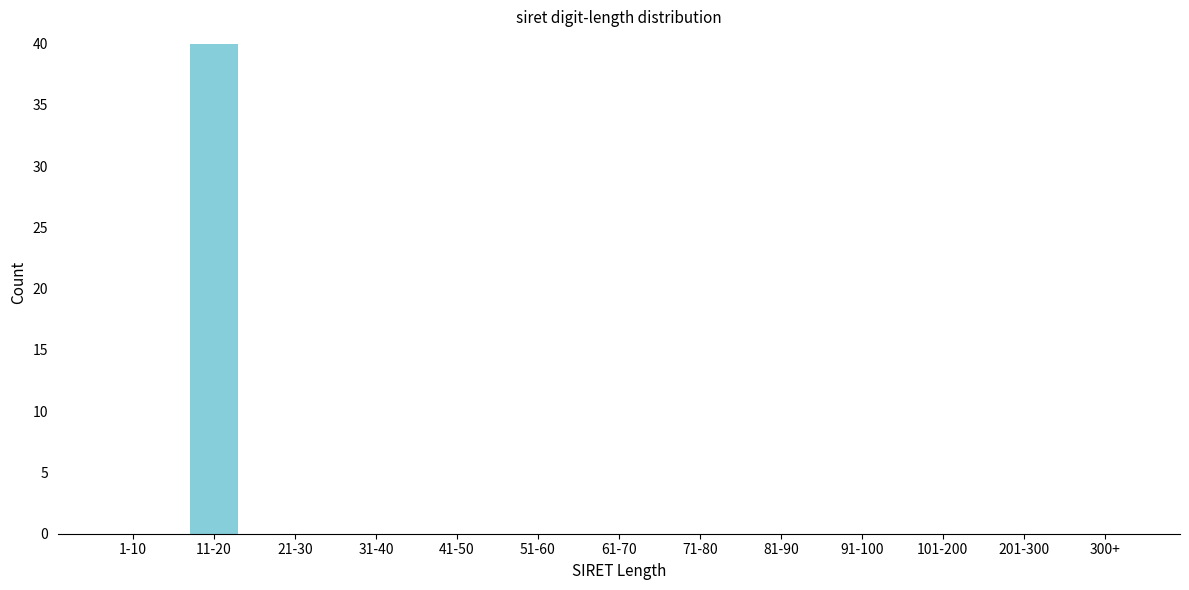

Reading left to right, extract all data points from this chart.

1-10=0	11-20=40	21-30=0	31-40=0	41-50=0	51-60=0	61-70=0	71-80=0	81-90=0	91-100=0	101-200=0	201-300=0	300+=0